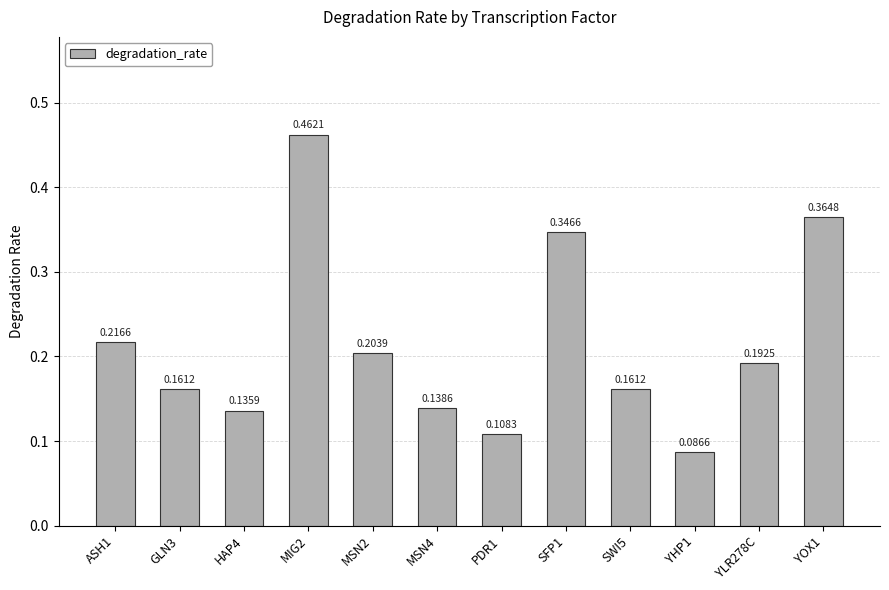

What is the sum of all values?

2.6